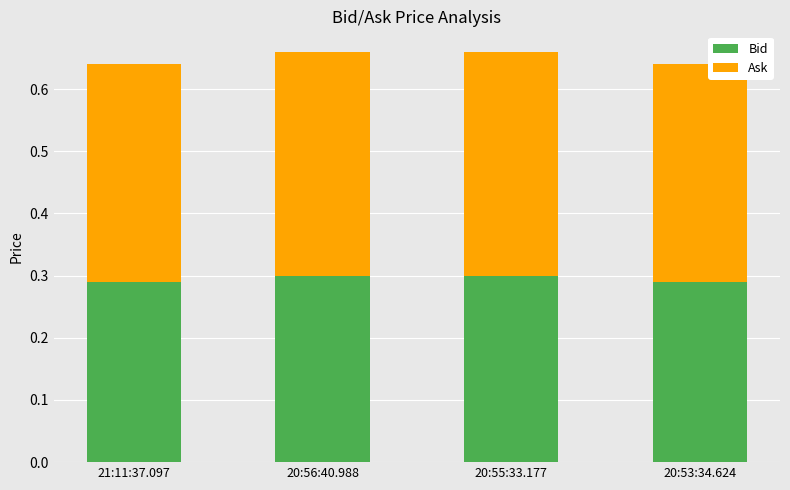

How many Bid values are between 0 and 1?

4